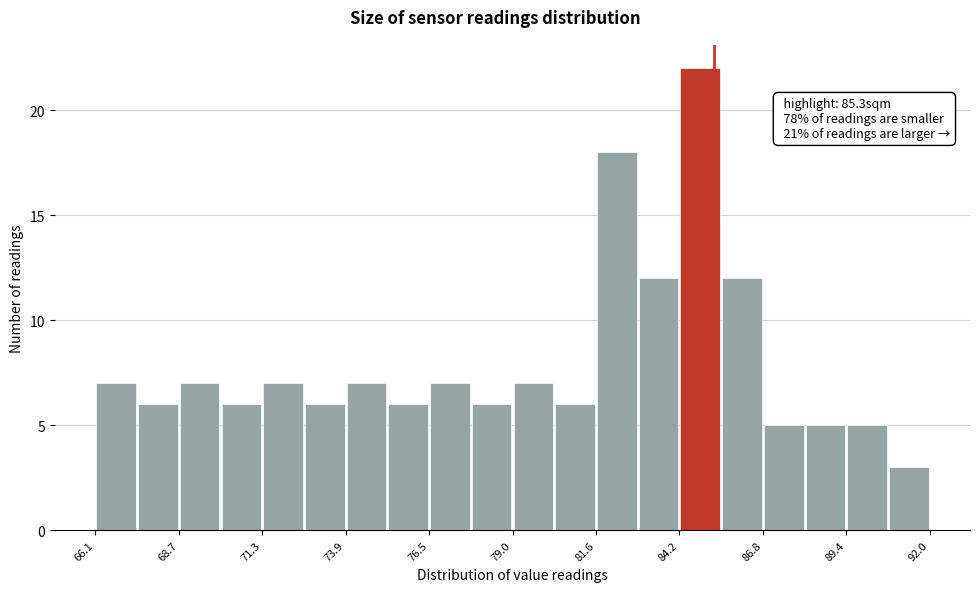

Around what value on the x-axis is the tallest bar? Give the approximate position of its centre, as read against the axis.

85.0